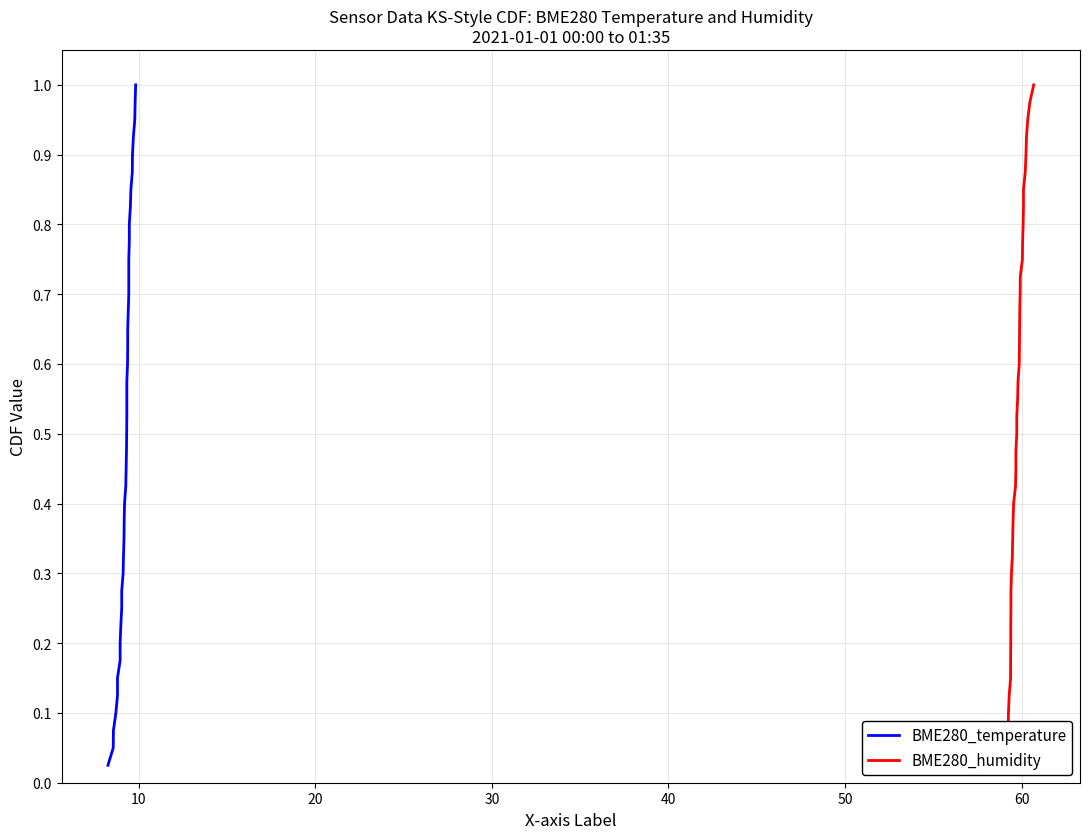

True or false: BME280_humidity and BME280_temperature cross at least once.

False